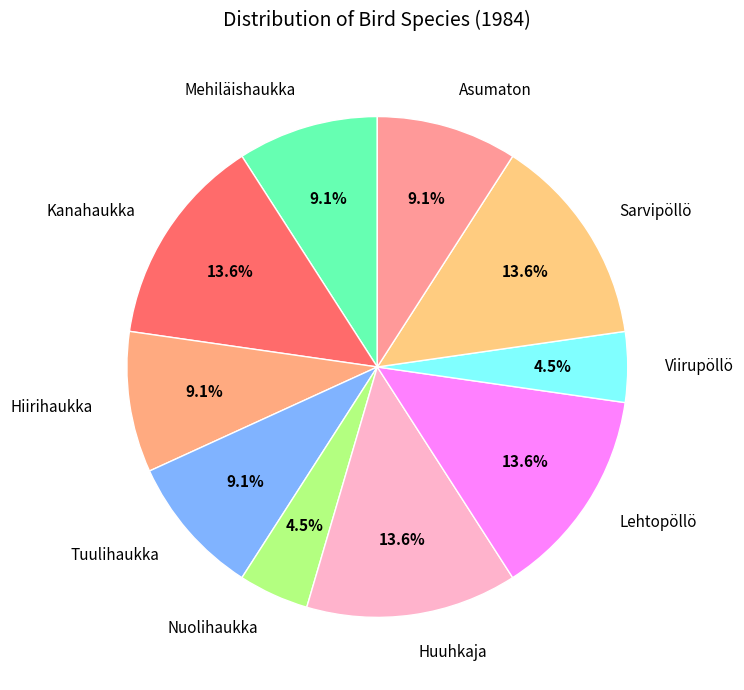

Does any single category account for the majority?

No